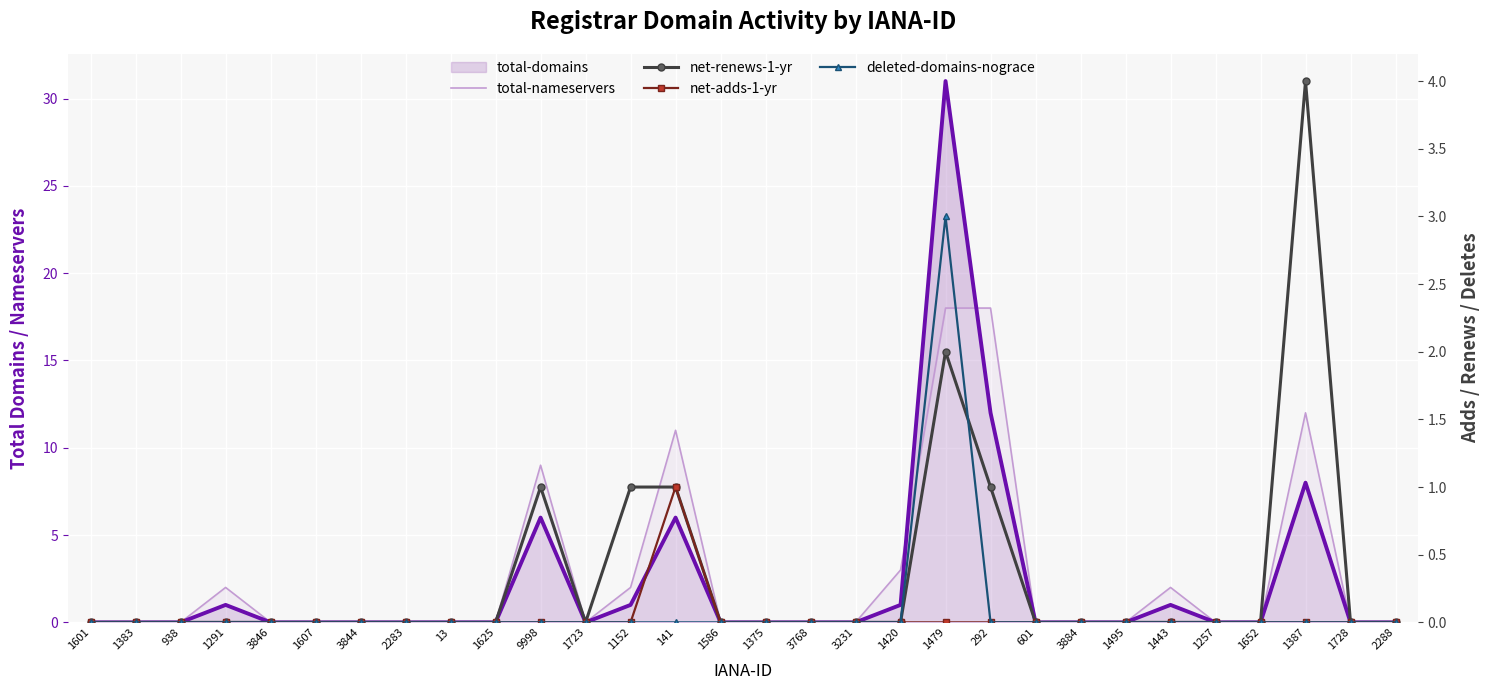

How many values in total-nameservers are above zero?

9